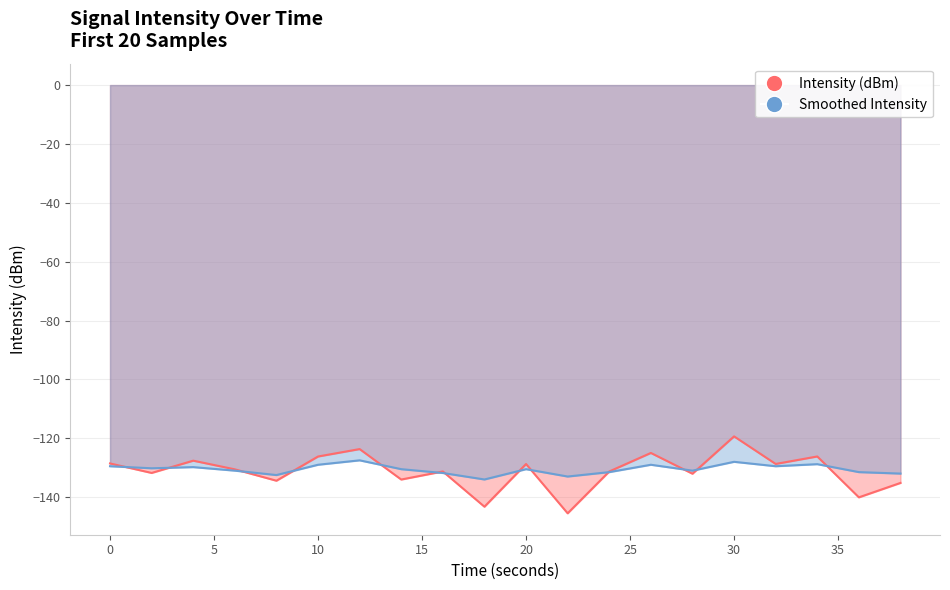

Read the Smoothed Intensity value at 30.

-128.0